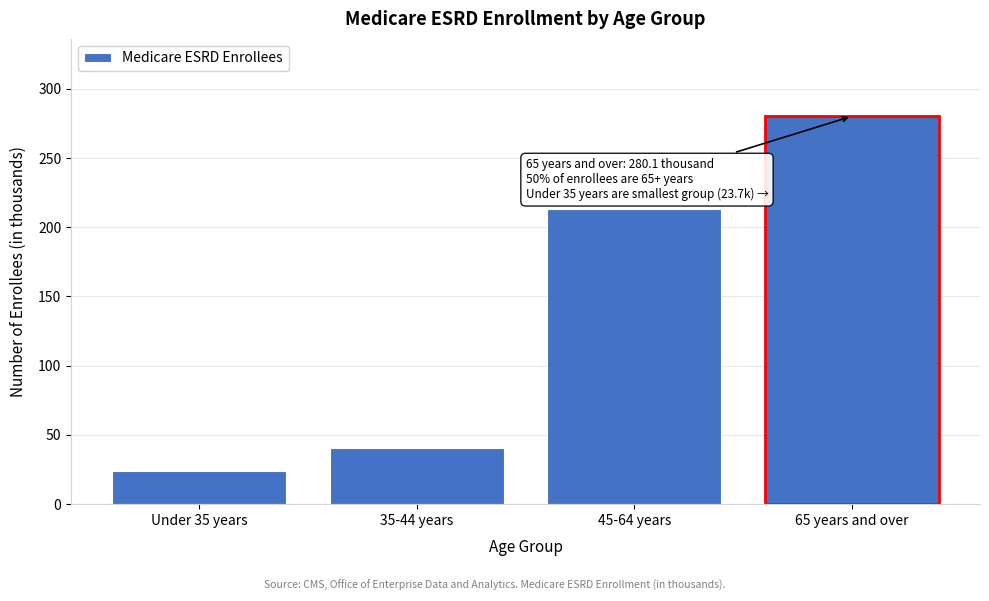

Reading right to left, transcribe all the data shown in this chart.

280.1	213.5	40.2	23.7